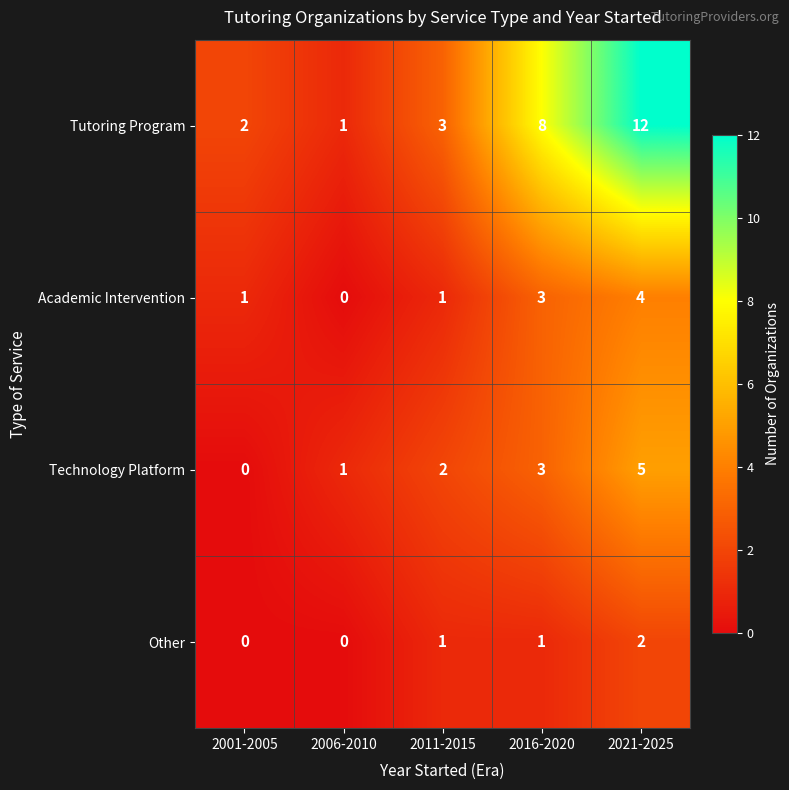

The value of Technology Platform at 2001-2005 is 0. True or false?

True